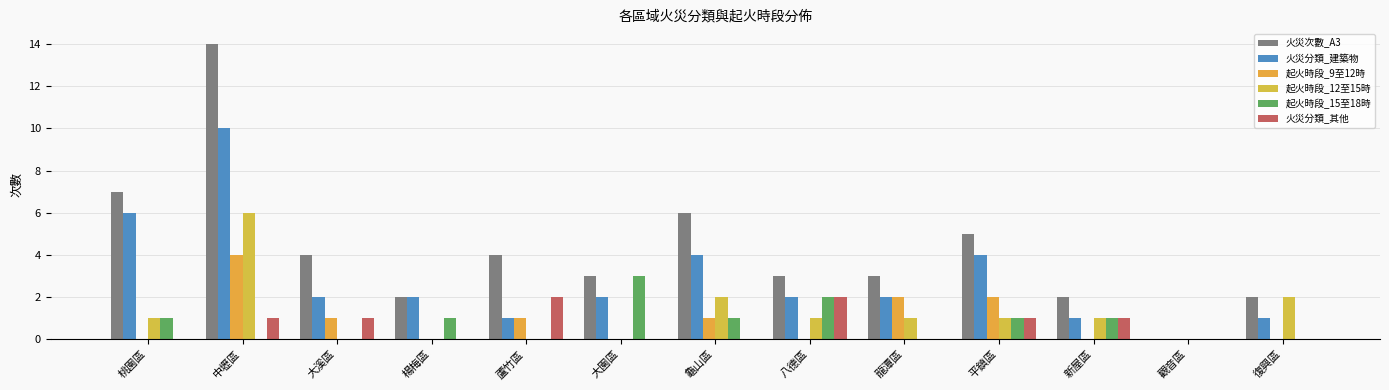

Count the 火災分類_其他 values in the range 0 to 1.

11